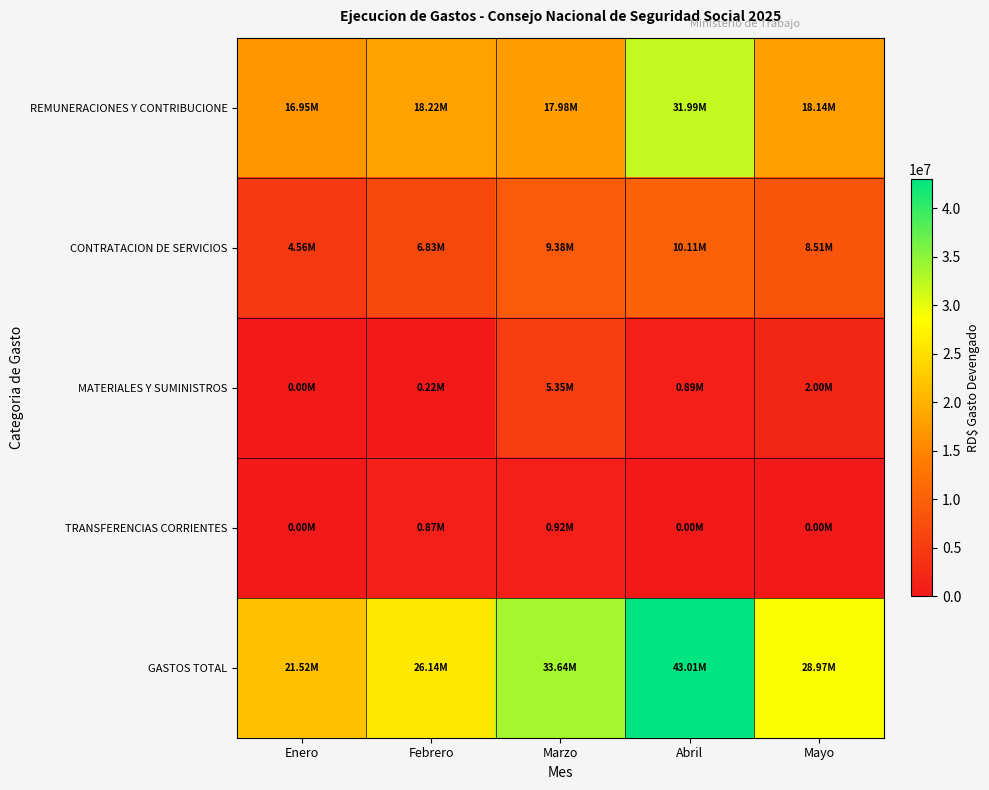

At which category is the sum across all series the highest?

Abril